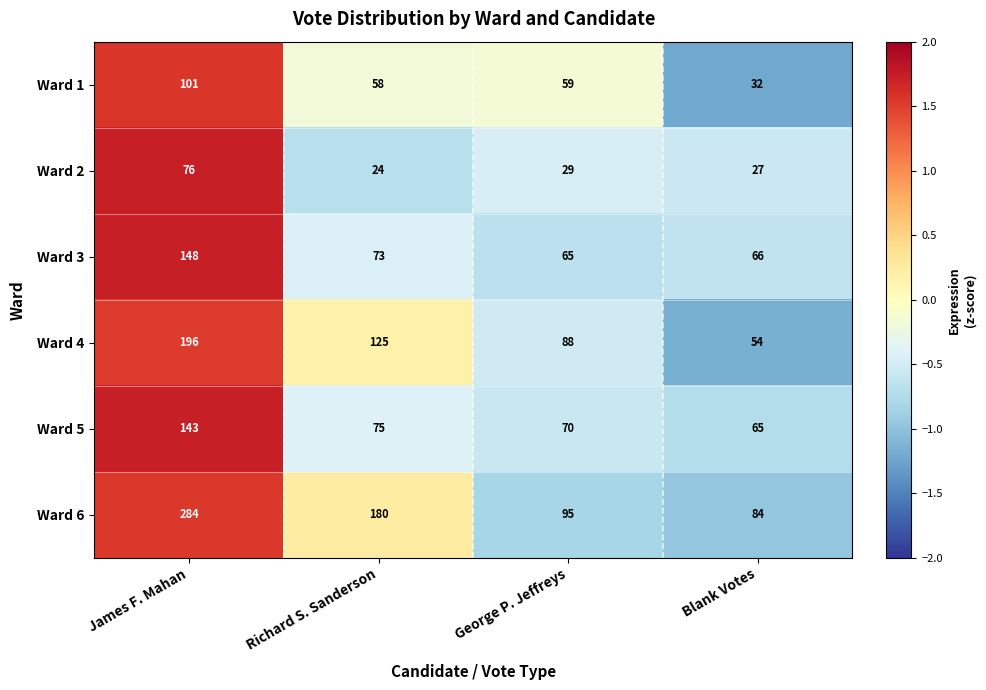

The Ward 1 series shows 23 at James F. Mahan. True or false?

False